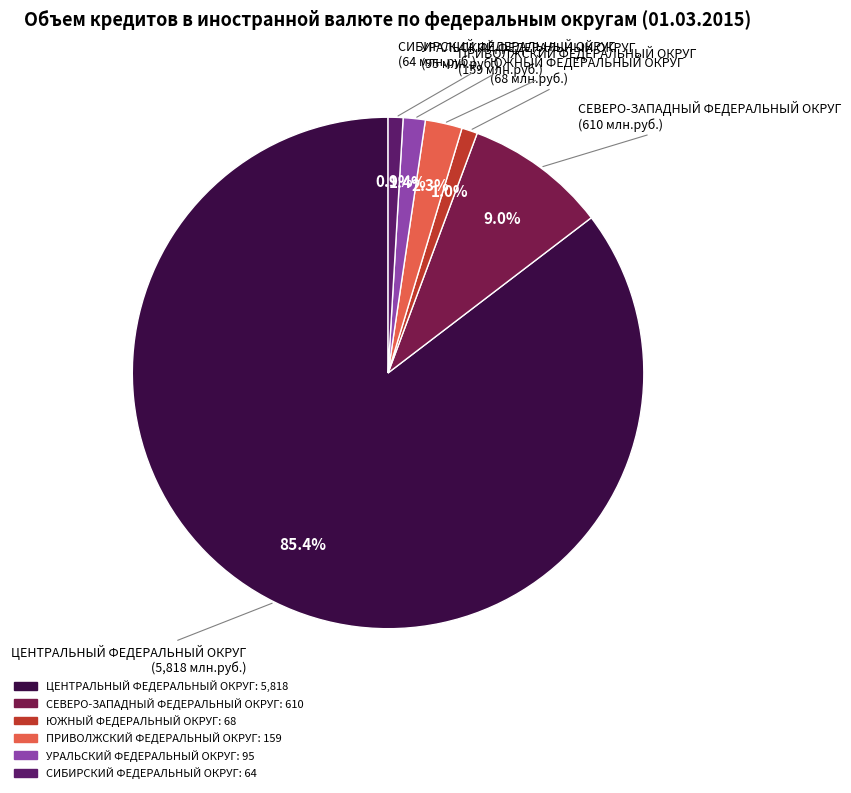

Is there a majority slice in this chart?

Yes